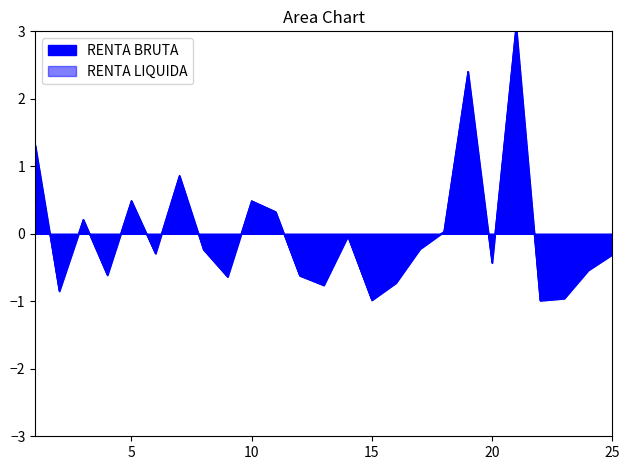

Reading left to right, transcribe all the data shown in this chart.

RENTA BRUTA: 1=1.3	2=-0.8	3=0.2	4=-0.6	5=0.5	6=-0.3	7=0.9	8=-0.2	9=-0.6	10=0.5	11=0.3	12=-0.6	13=-0.8	14=-0.0	15=-1.0	16=-0.7	17=-0.2	18=0.0	19=2.4	20=-0.4	21=3.1	22=-1.0	23=-1.0	24=-0.5	25=-0.3
RENTA LIQUIDA: 1=1.3	2=-0.8	3=0.2	4=-0.6	5=0.5	6=-0.3	7=0.9	8=-0.2	9=-0.6	10=0.5	11=0.3	12=-0.6	13=-0.8	14=-0.0	15=-1.0	16=-0.7	17=-0.2	18=0.0	19=2.4	20=-0.4	21=3.1	22=-1.0	23=-1.0	24=-0.5	25=-0.3